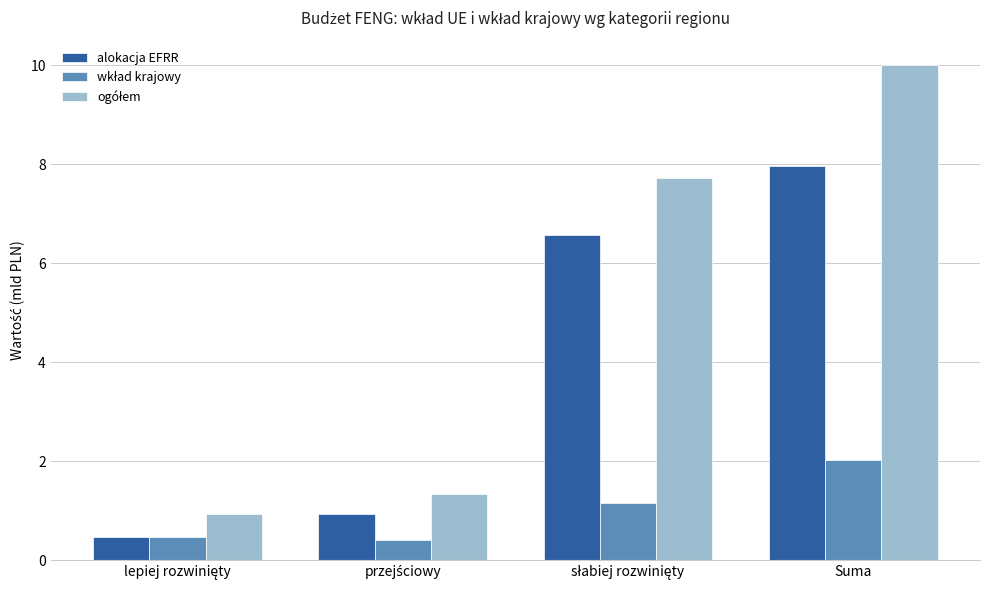

At which category is the sum across all series the highest?

Suma